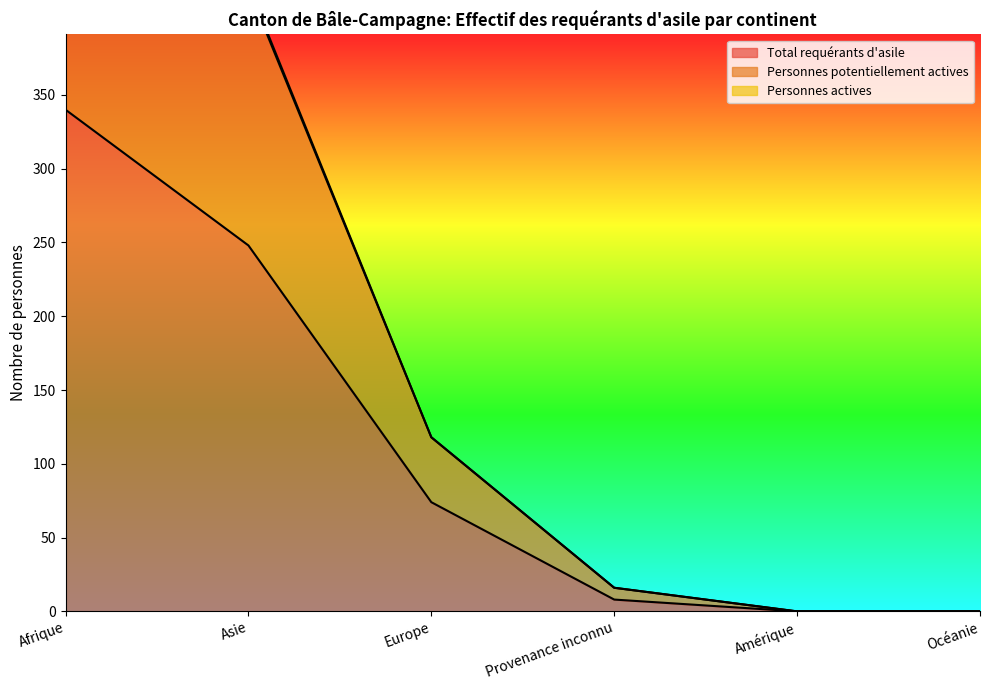

What is the greatest value displayed?

599